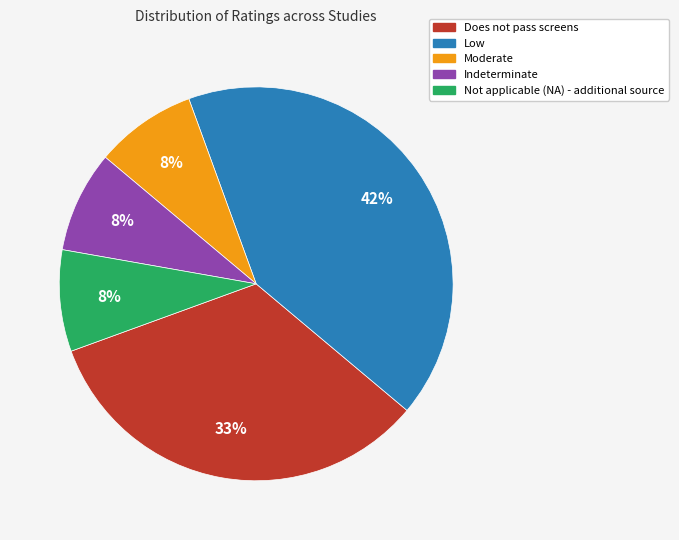

True or false: Indeterminate accounts for 1% of the total.

False